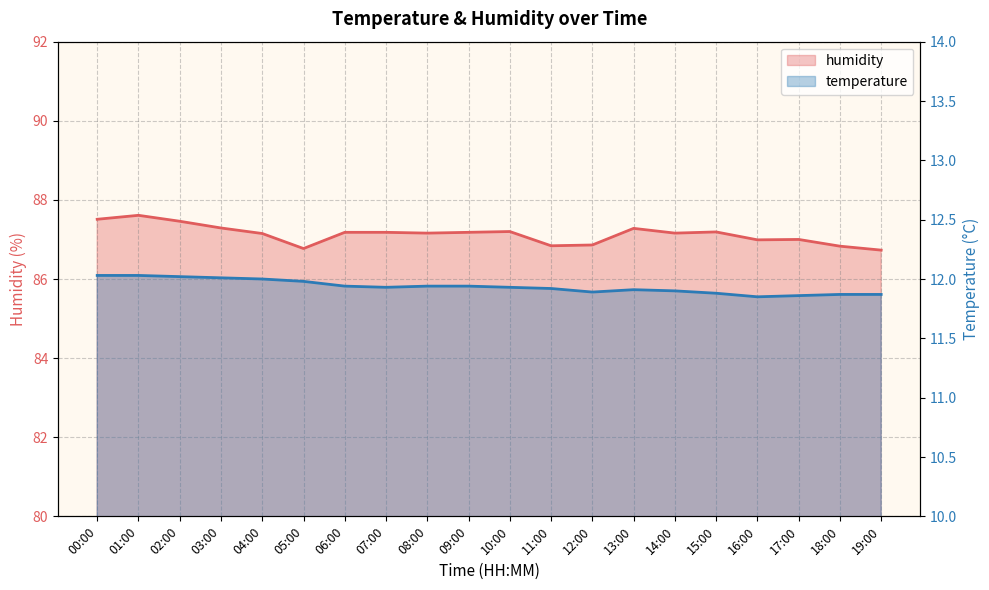

How many values in the humidity series are below 87?

6